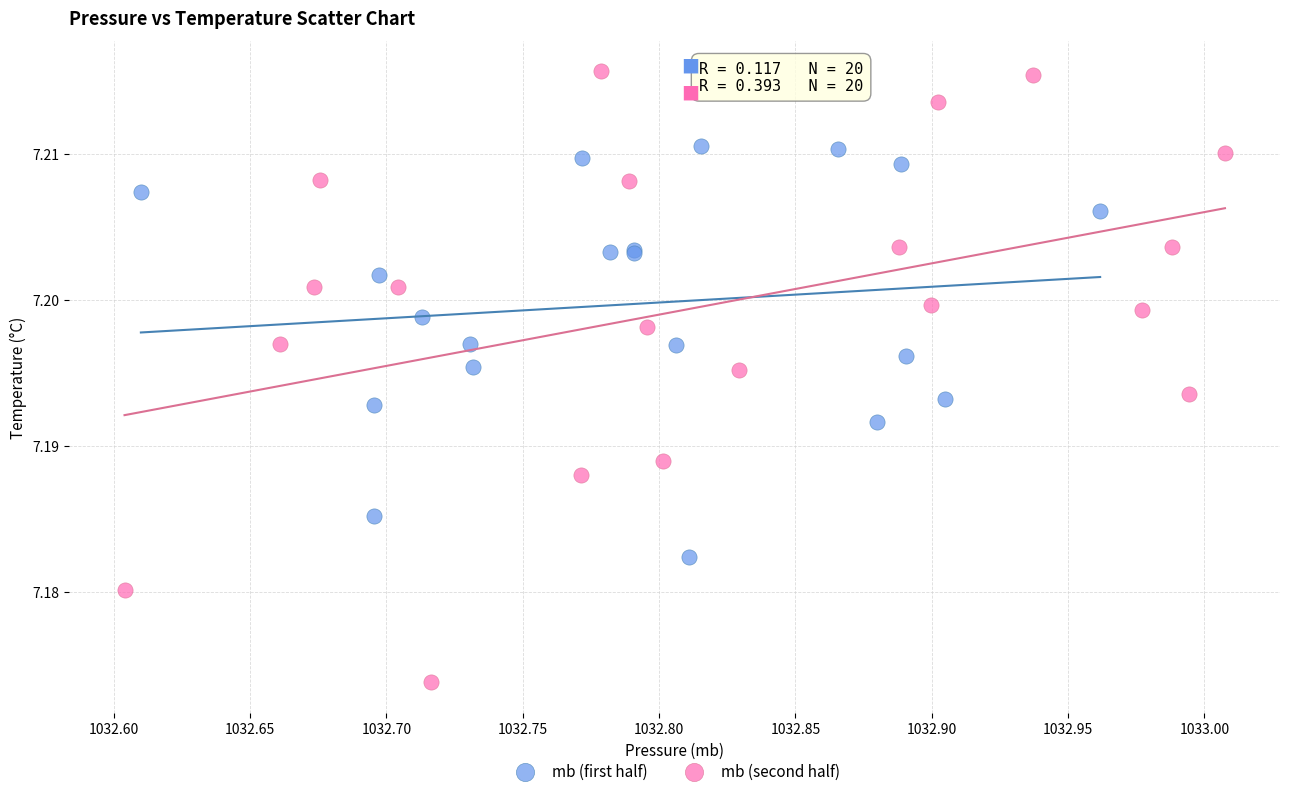

Which series reaches the minimum Y coordinate?

mb (second half)